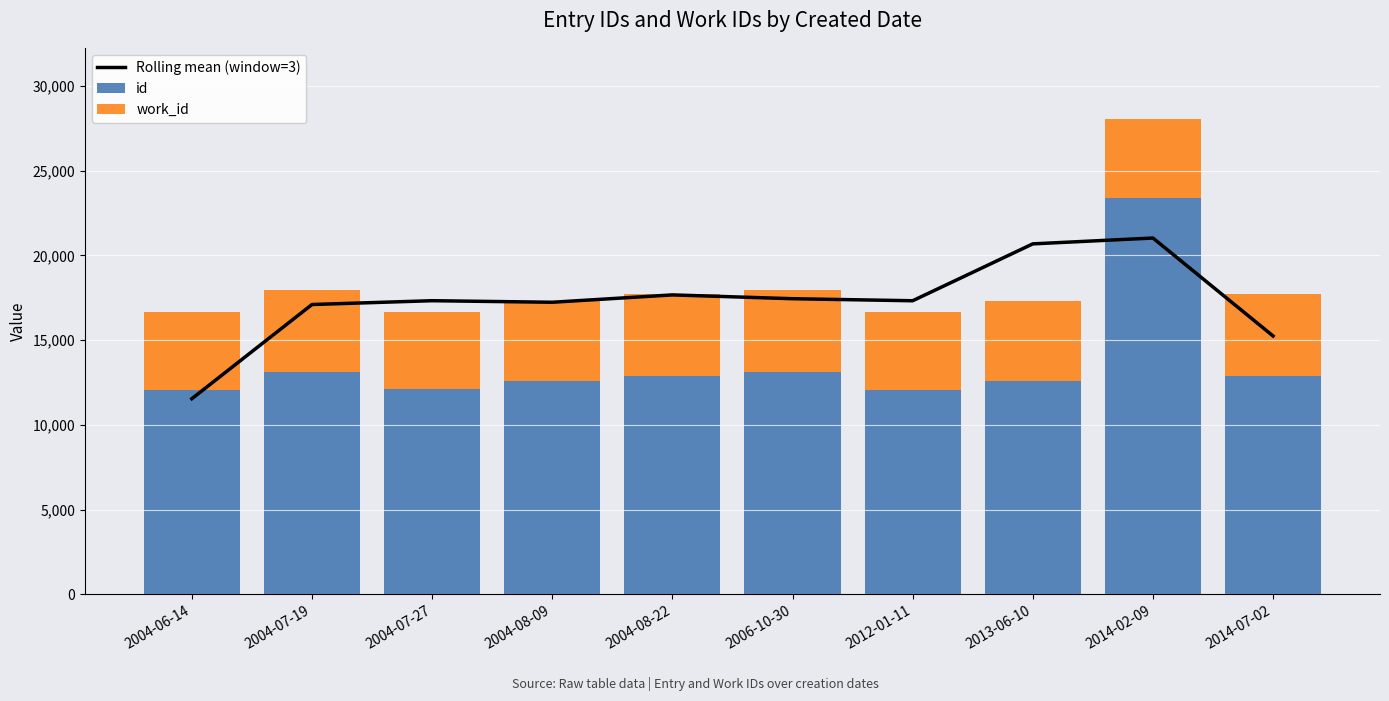

What is the value of the Rolling mean (window=3) bar at the 3rd from the left?

17325.7